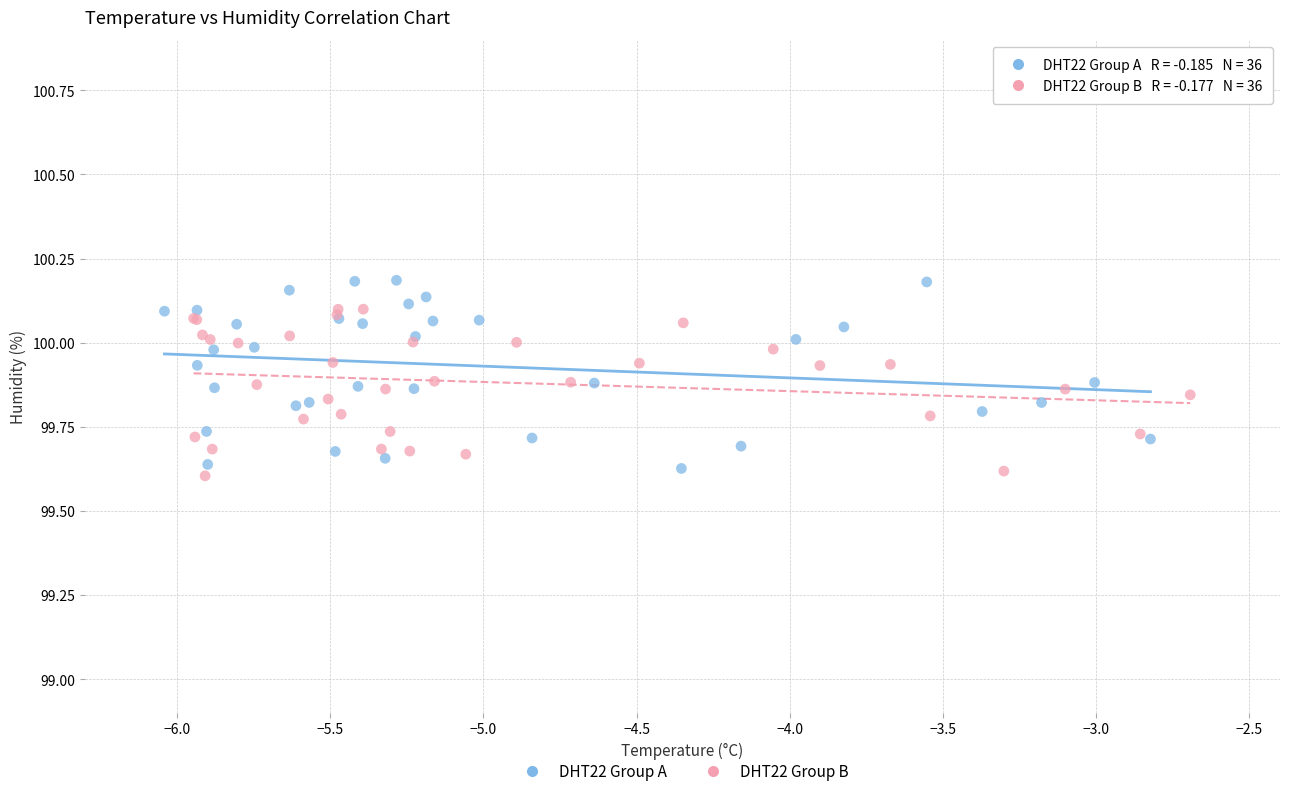

Which series reaches the maximum Y coordinate?

DHT22 Group A